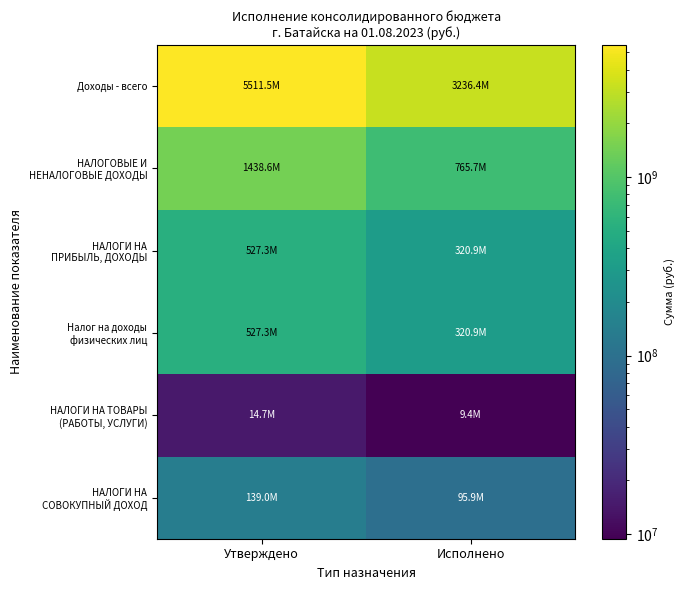

Which series changed the most between Утверждено and Исполнено?

Доходы - всего